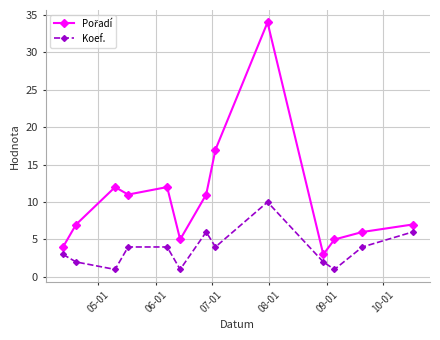

What is the sum of all Koef. values?

48